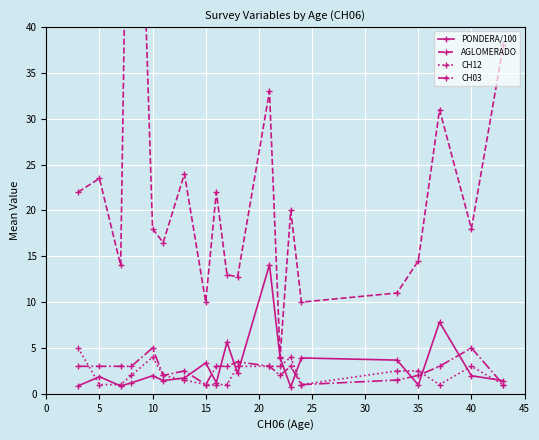

What is the maximum value for CH12?

5.0